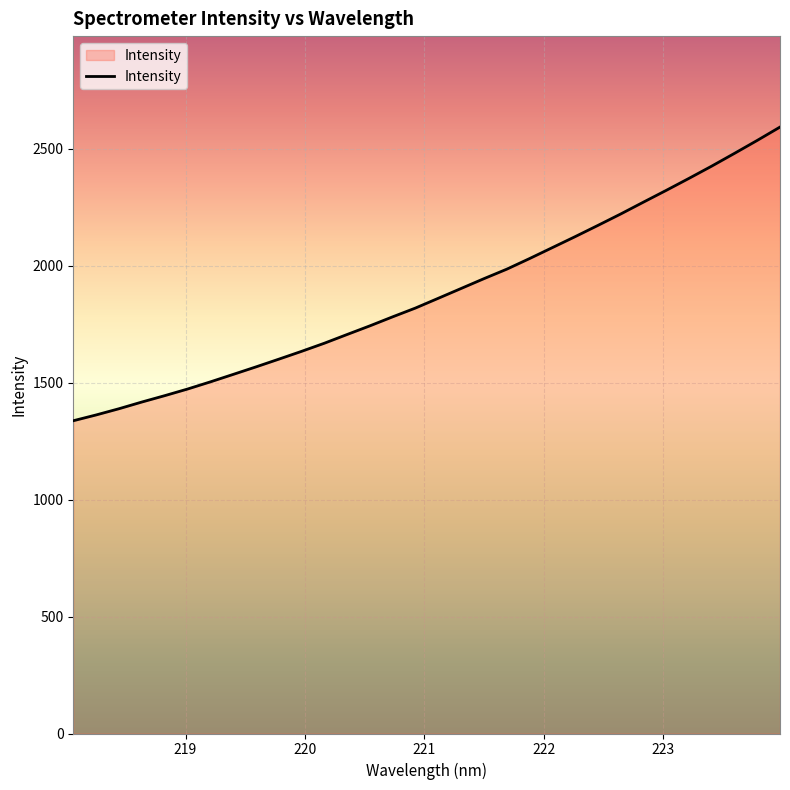

What is the maximum value shown in the chart?

2593.1